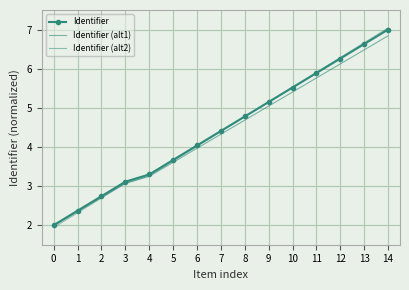

Which category has the highest value in the Identifier series?

14